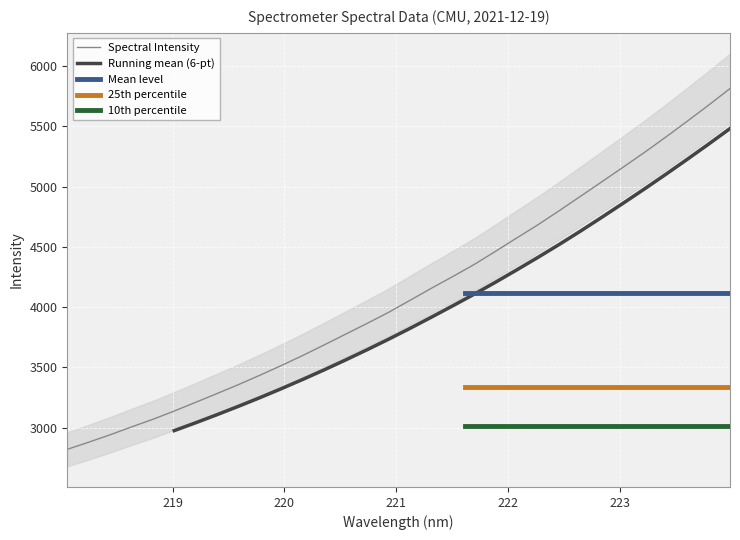

What value does the data have at 223.408?

5411.9